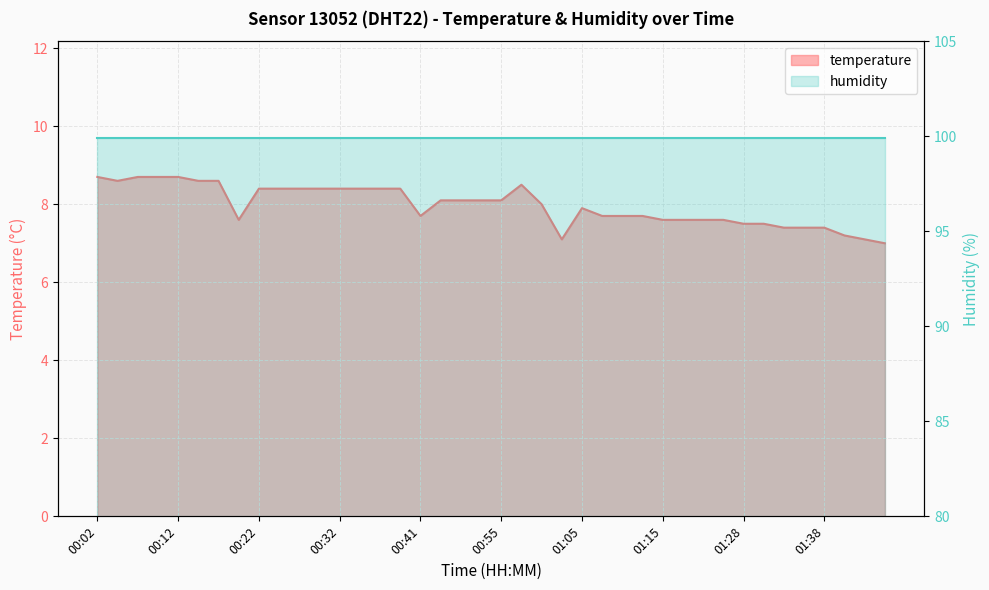

At which category does the chart reach its minimum across all series?

01:46